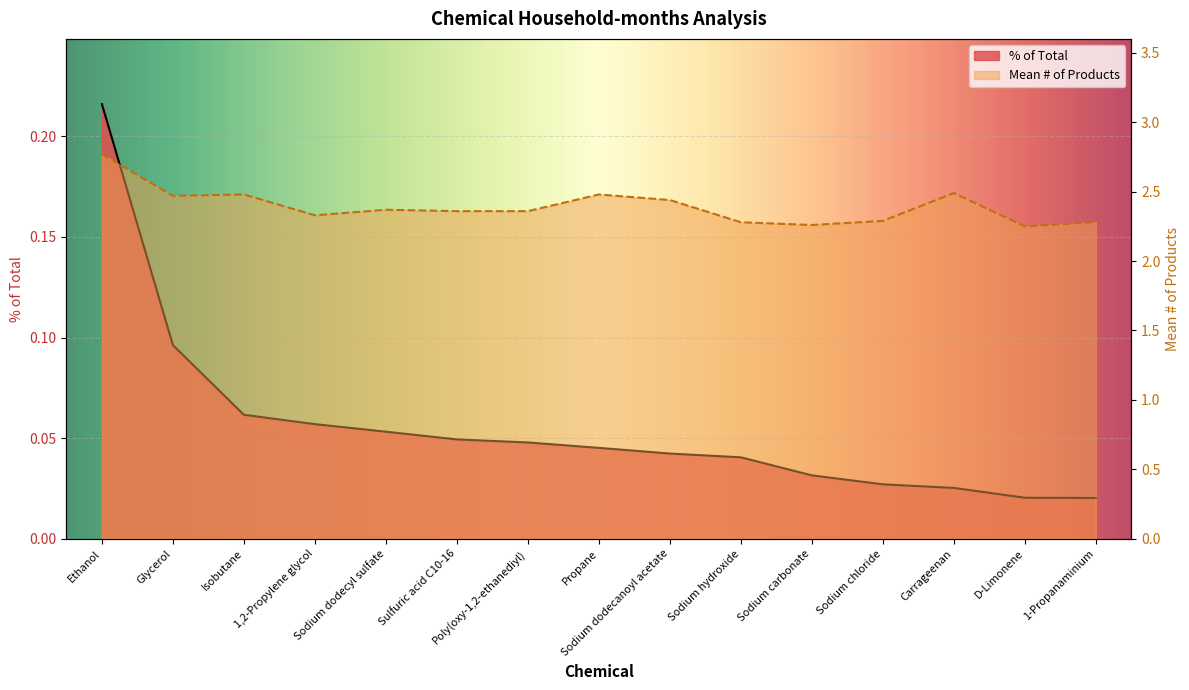

What is the sum of all % of Total values?

0.8